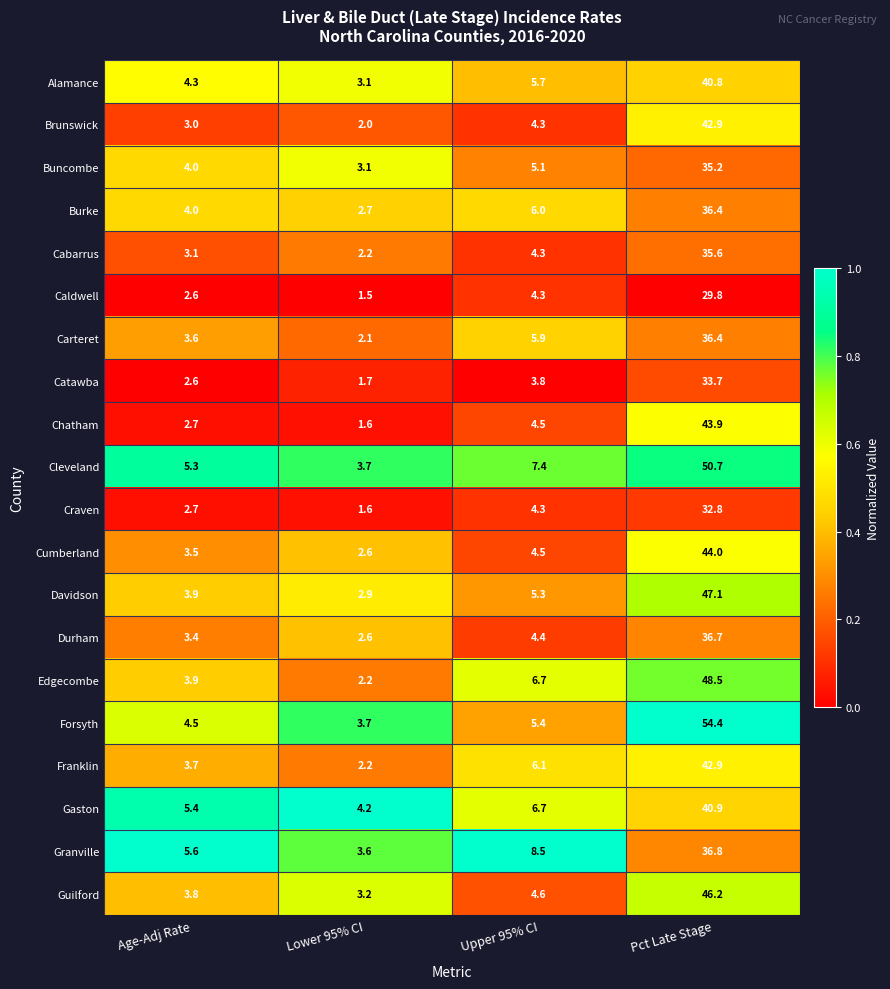

At which label does Edgecombe first exceed 6?

Upper 95% CI